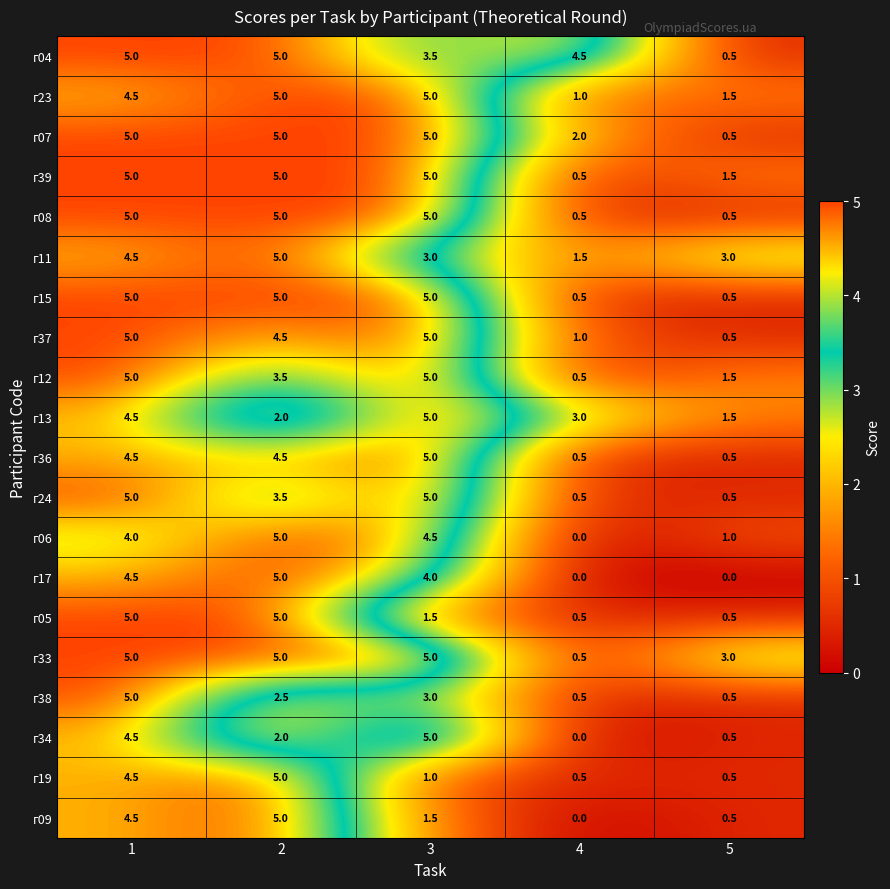

What is the total value across all series at 3?

82.0